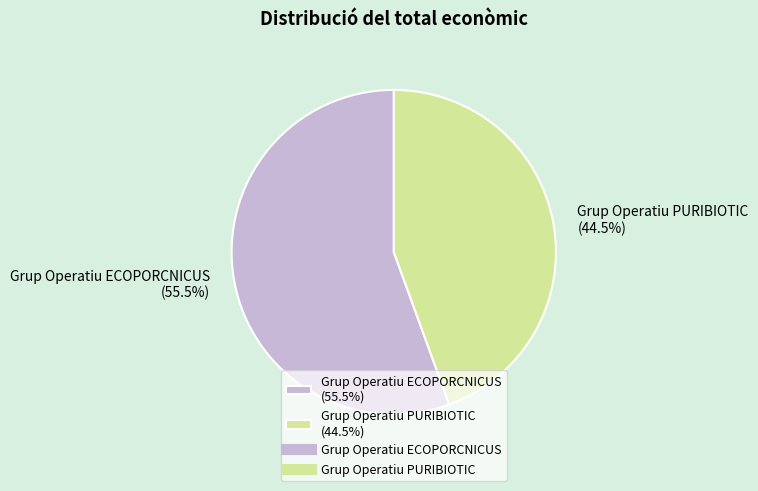

Is the sum of Grup Operatiu PURIBIOTIC and Grup Operatiu ECOPORCNICUS greater than half?

Yes